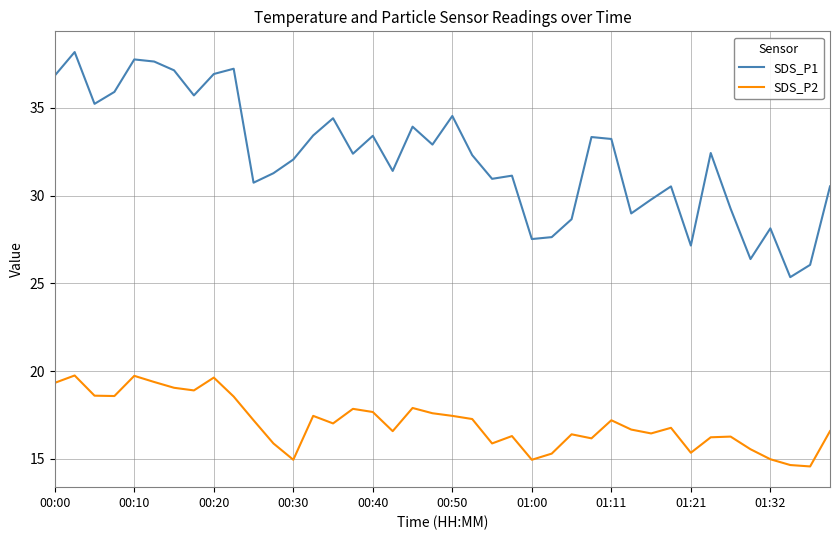

Which series has the largest total across all categories?

SDS_P1